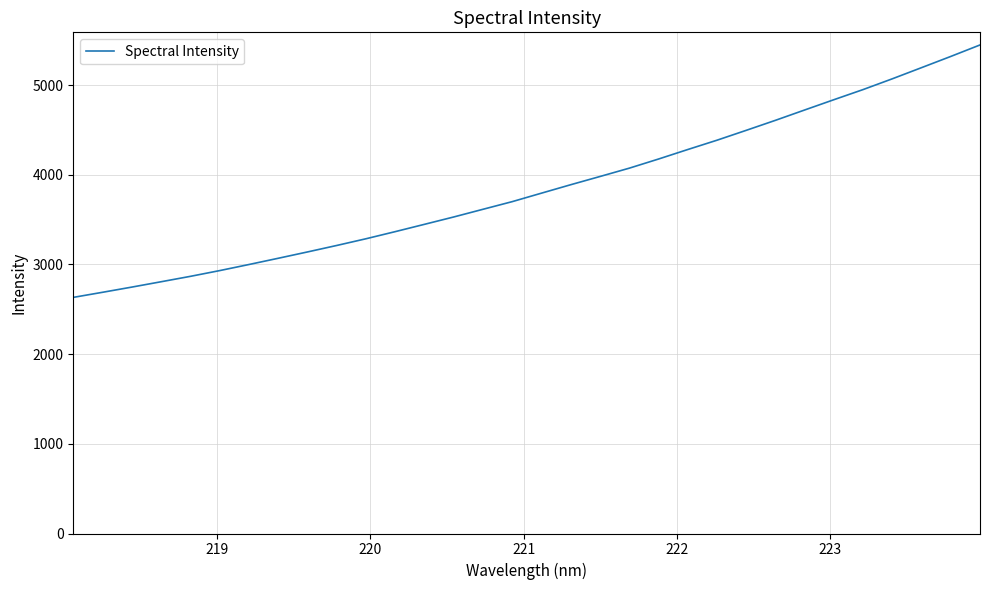

What is the minimum value shown in the chart?

2632.3